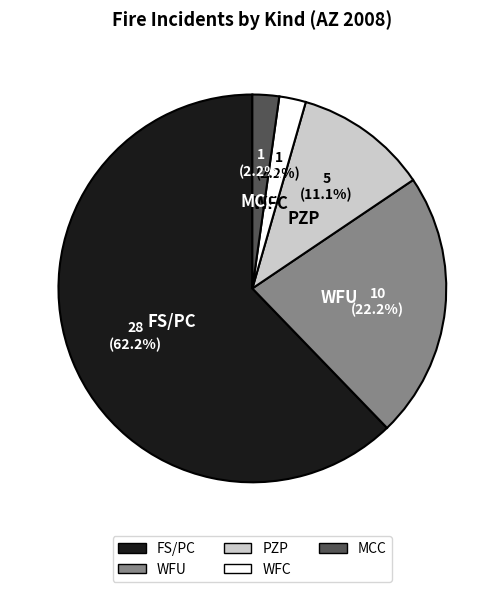

To the nearest percent, what portion does WFU represent?

22%